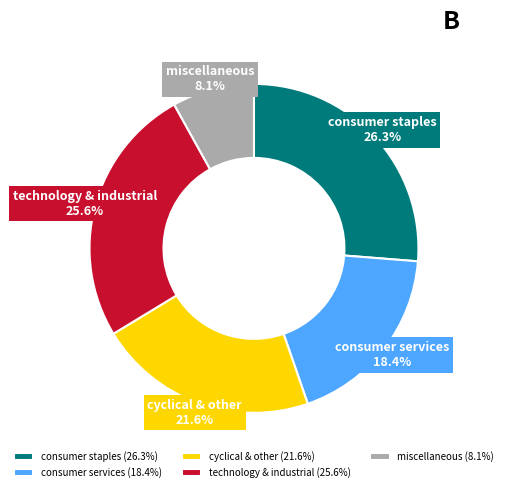

Does any single category account for the majority?

No